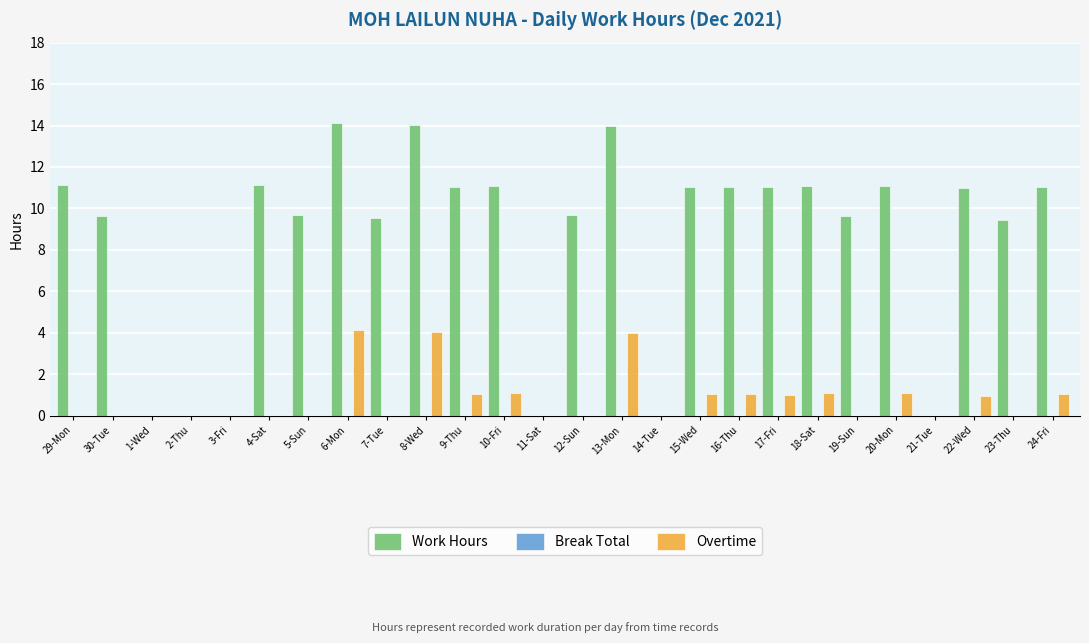

What is the sum of the Work Hours values at 29-Mon and 9-Thu?

22.2